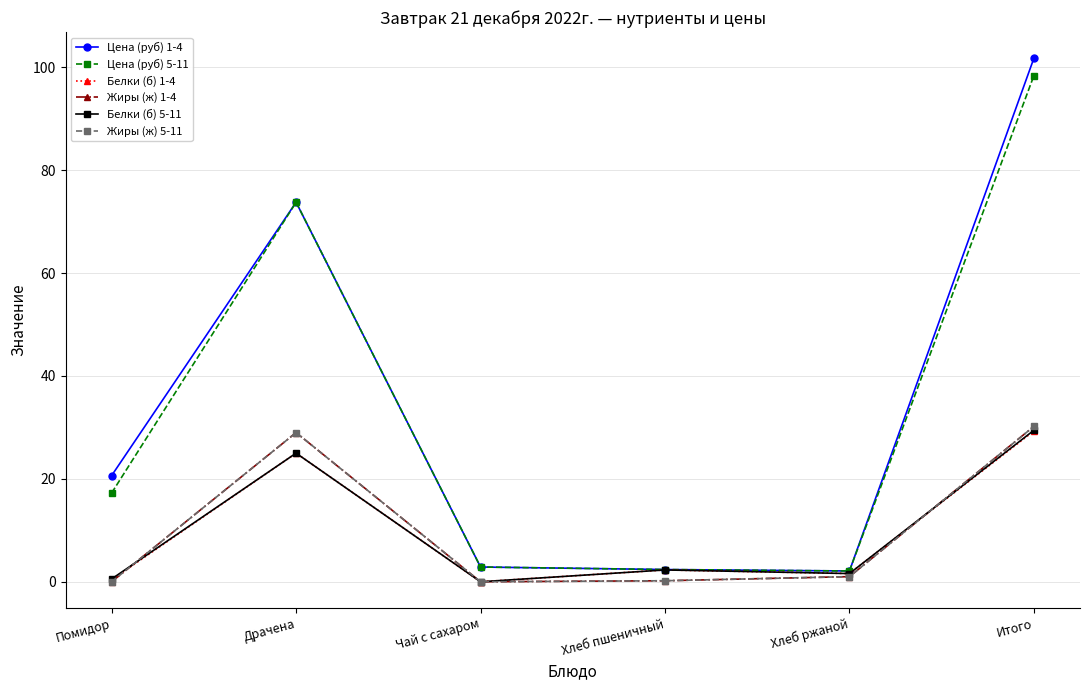

Is the value of Белки (б) 1-4 at Помидор greater than the value of Жиры (ж) 5-11 at Чай с сахаром?

Yes